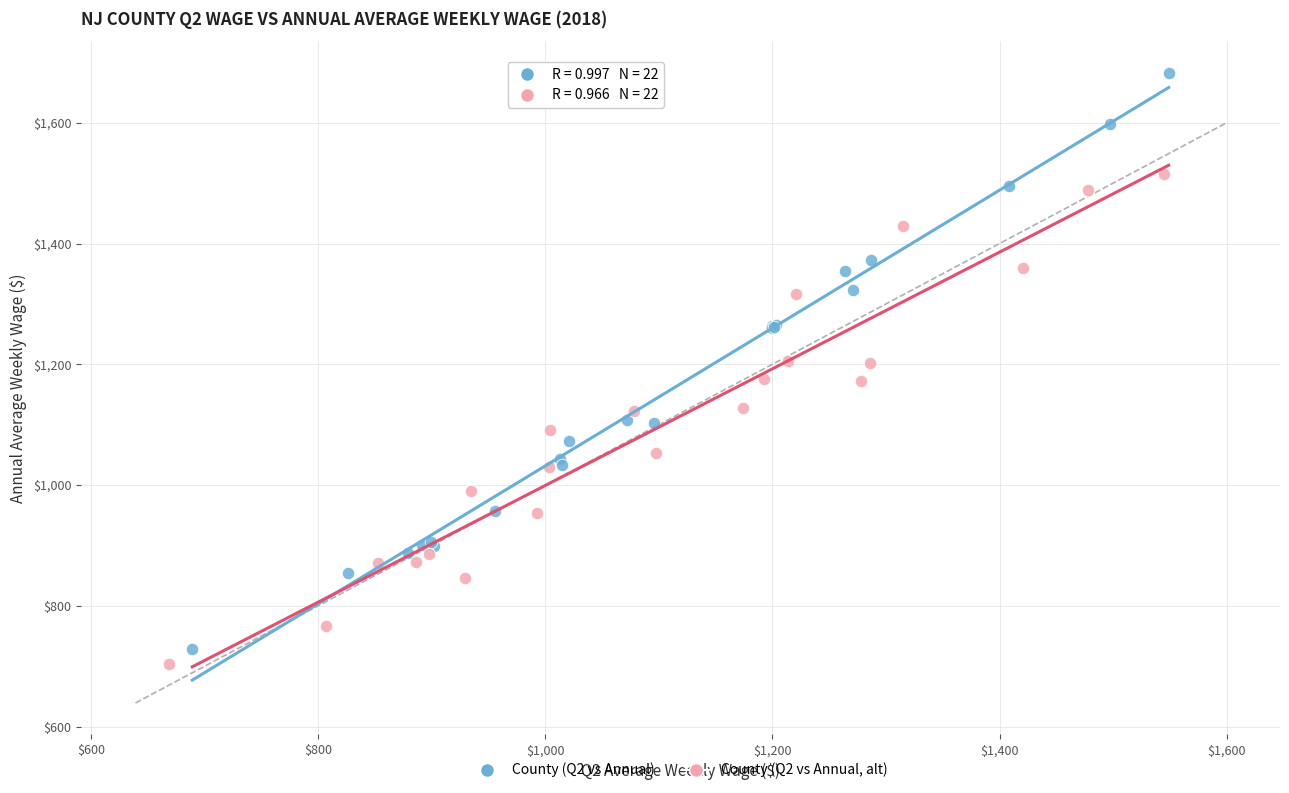

Which series contains the lowest Y value?

County (Q2 vs Annual, alt)